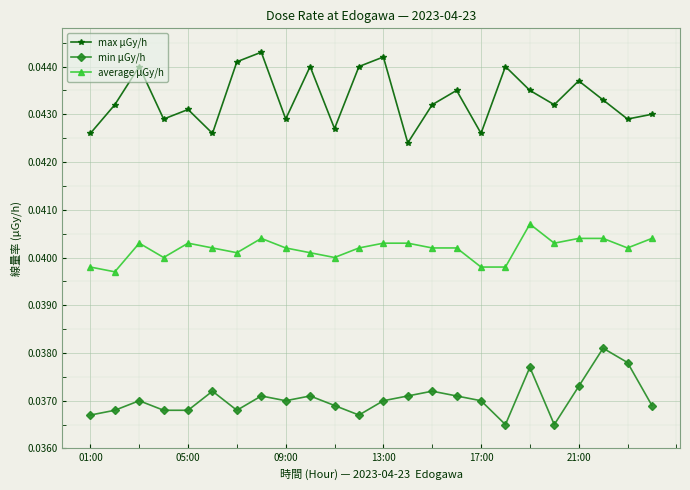

True or false: min μGy/h has more than 0 points higher than both neighbors.

True